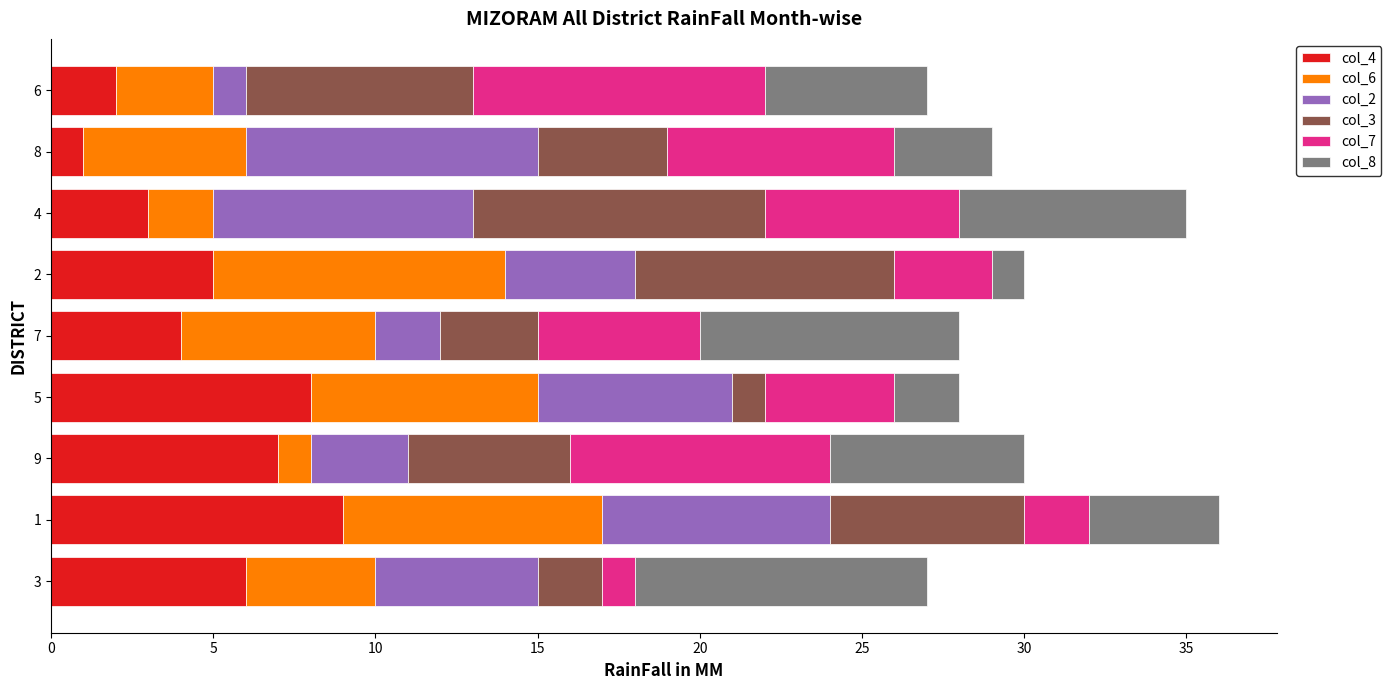

The col_4 series shows 4 at 7. True or false?

True